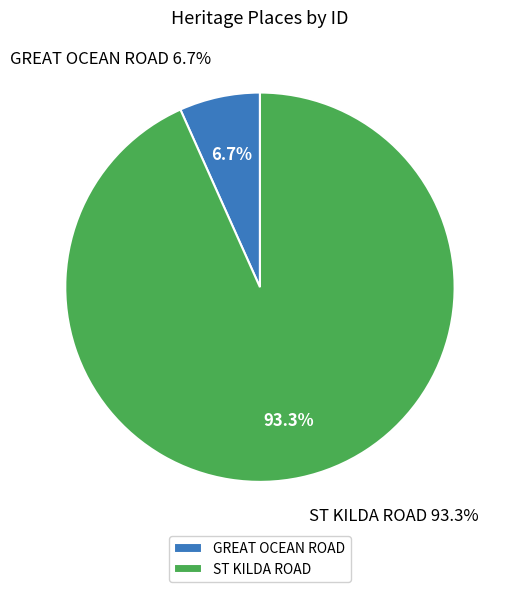

To the nearest percent, what percentage of the pie is GREAT OCEAN ROAD?

7%